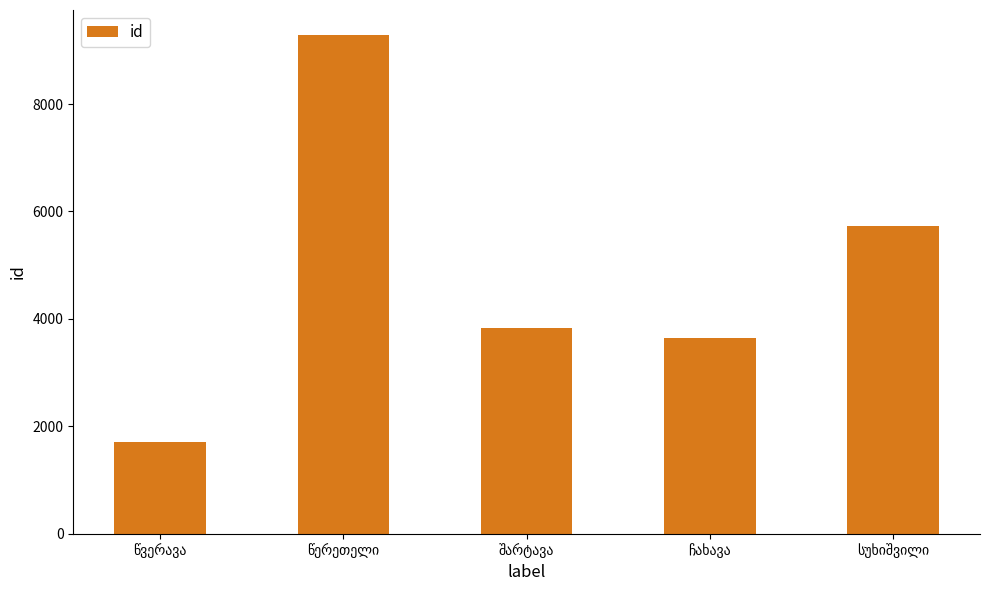

How many bars are there in total?

5